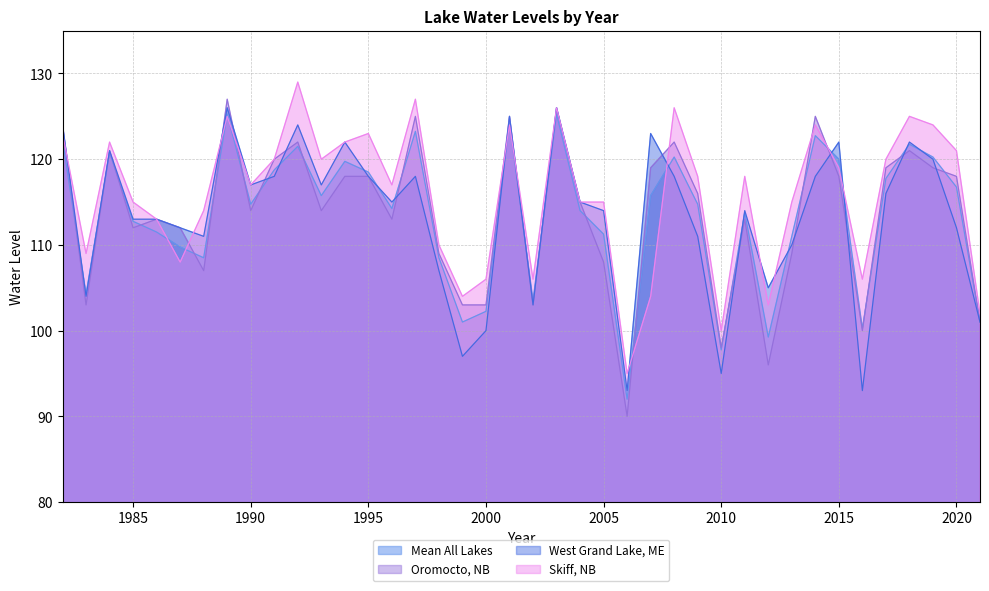

True or false: Skiff, NB and Oromocto, NB cross at least once.

True